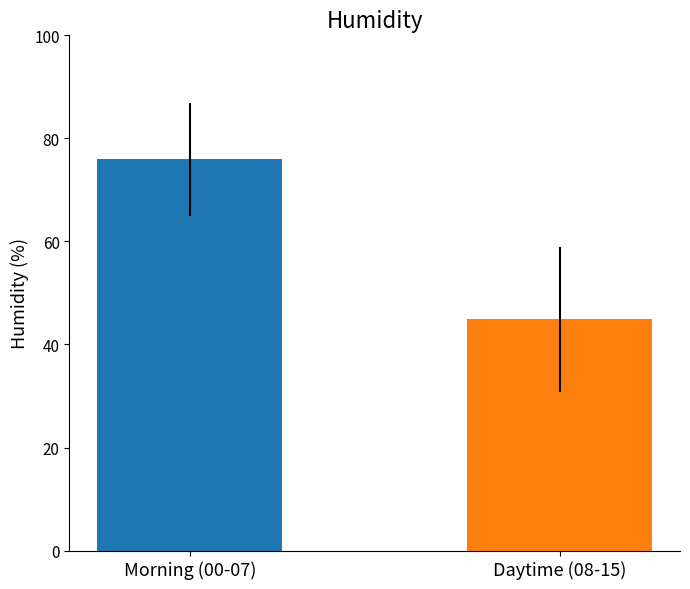

What is the difference between the maximum and minimum values?

31.0